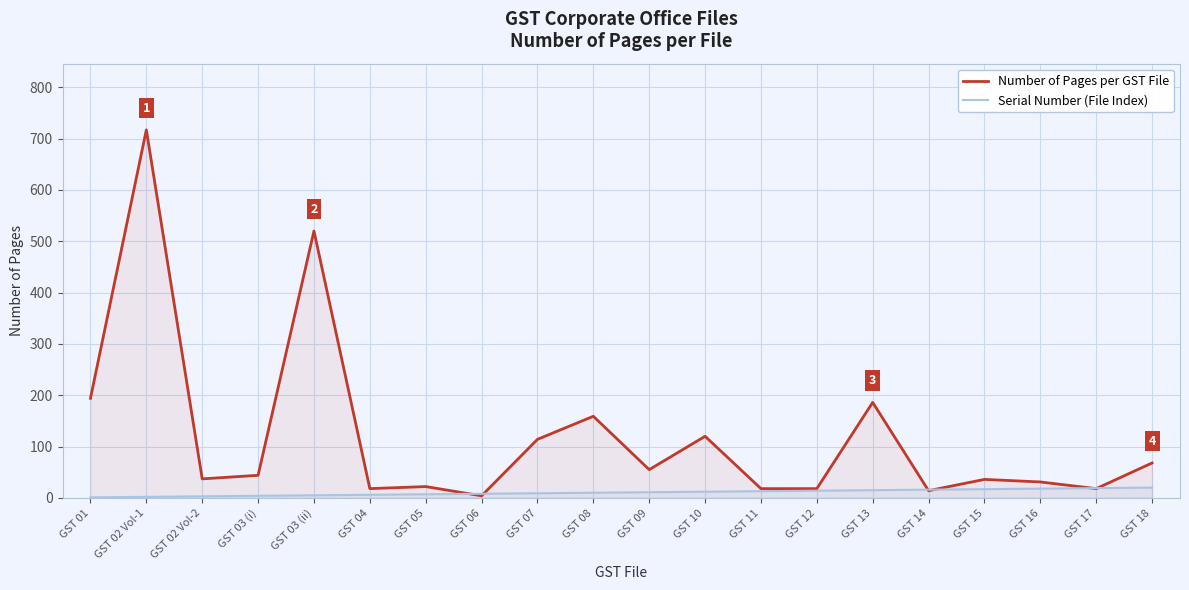

Reading right to left, transcribe all the data shown in this chart.

Number of Pages per GST File: GST 18=68	GST 17=18	GST 16=31	GST 15=36	GST 14=14	GST 13=186	GST 12=18	GST 11=18	GST 10=120	GST 09=55	GST 08=159	GST 07=114	GST 06=4	GST 05=22	GST 04=18	GST 03 (ii)=520	GST 03 (i)=44	GST 02 Vol-2=37	GST 02 Vol-1=717	GST 01=194
Serial Number (File Index): GST 18=20	GST 17=19	GST 16=18	GST 15=17	GST 14=16	GST 13=15	GST 12=14	GST 11=13	GST 10=12	GST 09=11	GST 08=10	GST 07=9	GST 06=8	GST 05=7	GST 04=6	GST 03 (ii)=5	GST 03 (i)=4	GST 02 Vol-2=3	GST 02 Vol-1=2	GST 01=1